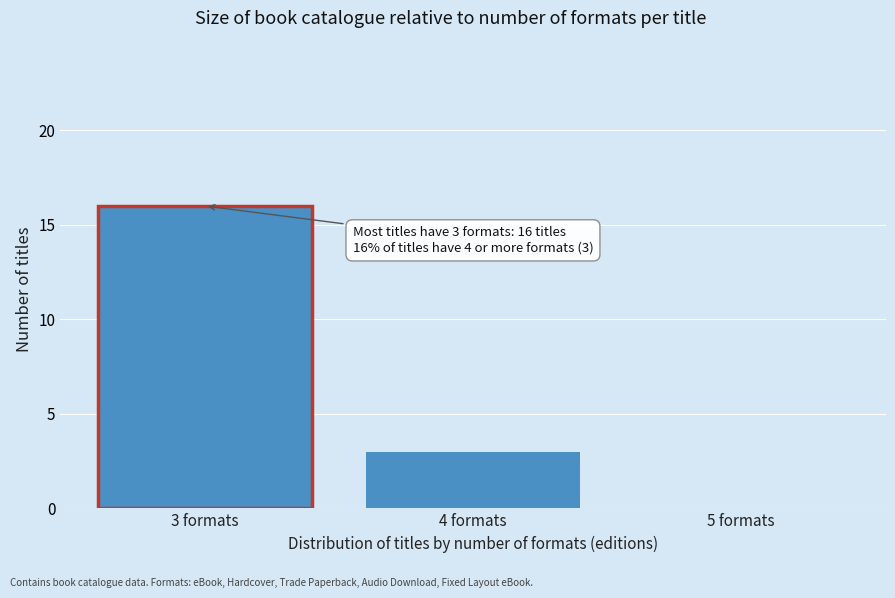

Reading left to right, what are all the values shown in this chart?

3 formats=16	4 formats=3	5 formats=0